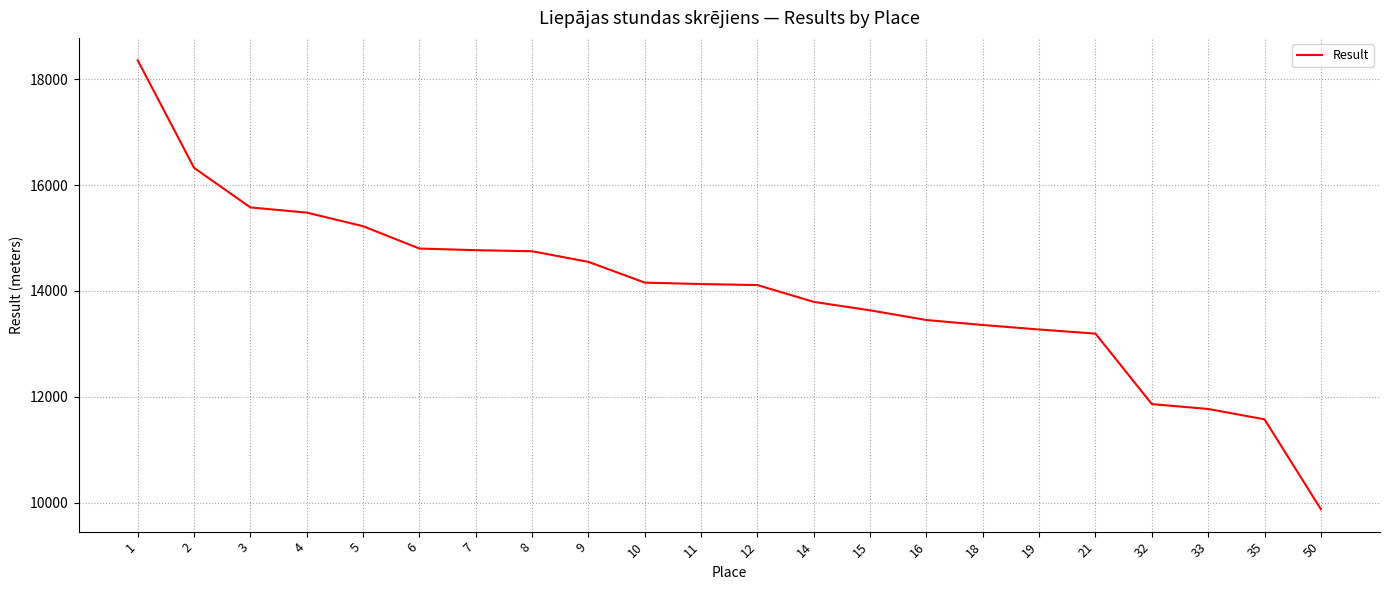

What is the difference between the maximum and minimum values?

8483